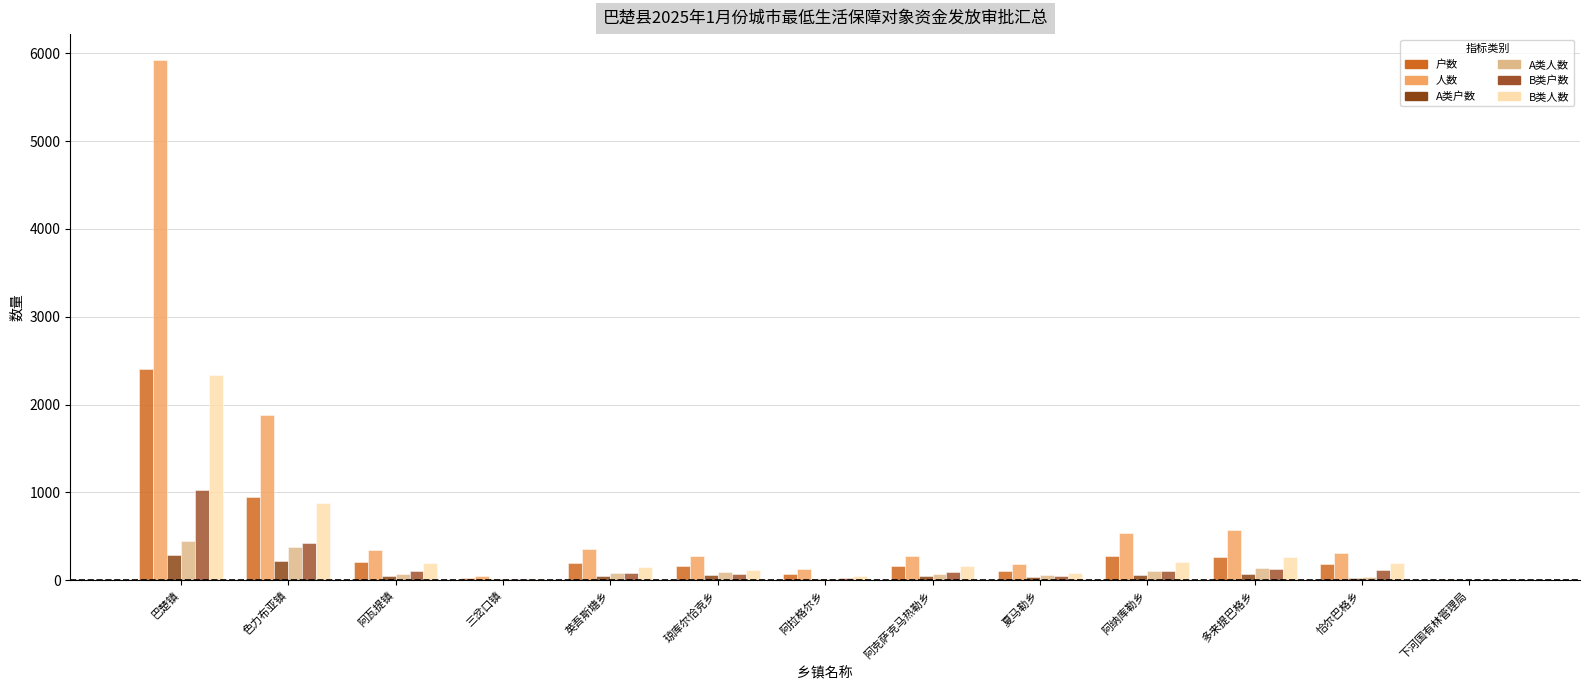

Reading left to right, transcribe all the data shown in this chart.

户数: 2406	946	210	27	196	160	68	165	101	276	267	183	7
人数: 5923	1878	349	47	359	279	125	276	182	533	576	310	10
A类户数: 285	223	53	9	51	58	10	44	37	59	68	25	3
A类人数: 450	381	70	12	87	97	11	66	56	109	134	42	3
B类户数: 1027	423	105	9	77	66	25	91	47	107	131	119	1
B类人数: 2333	875	193	16	154	121	49	160	85	211	269	200	4